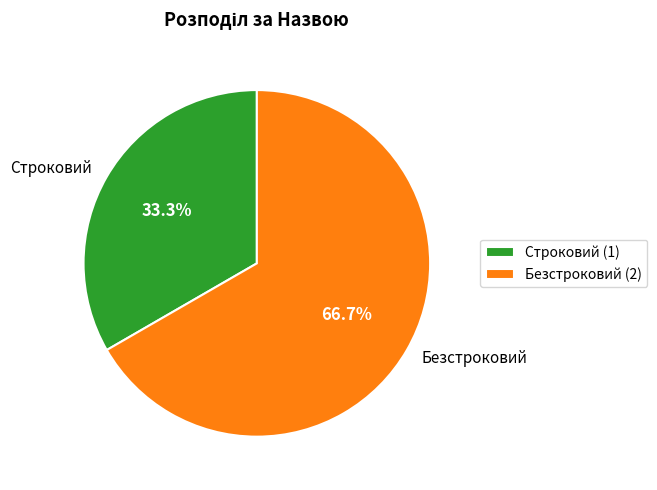

What percentage do Безстроковий and Строковий together represent?

100.0%